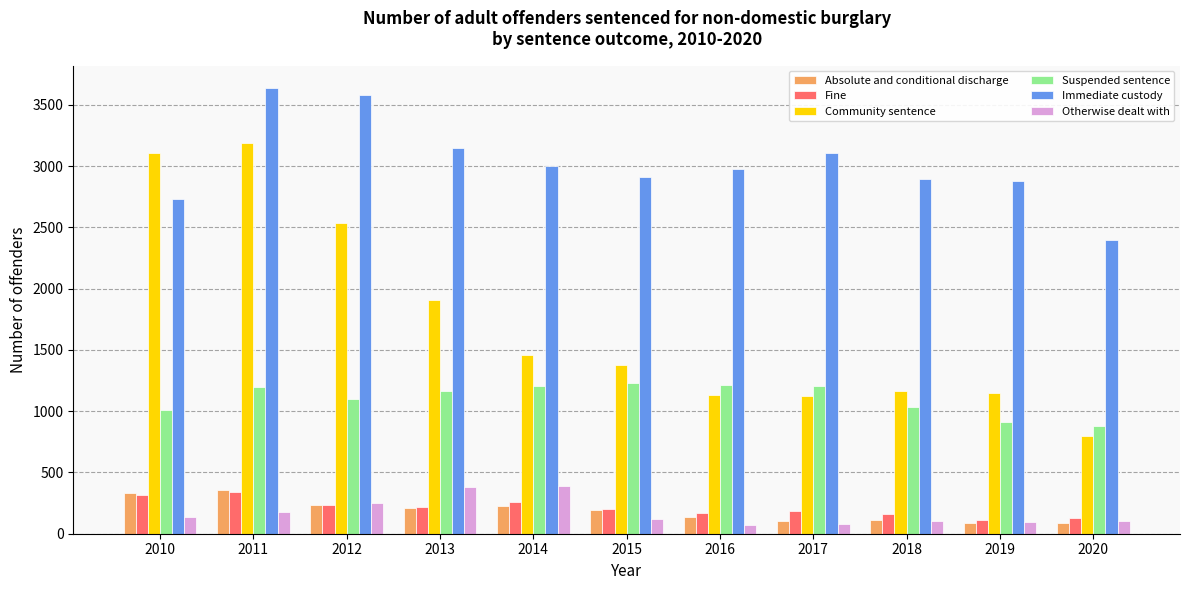

What is the total value across all series at 2019?

5243